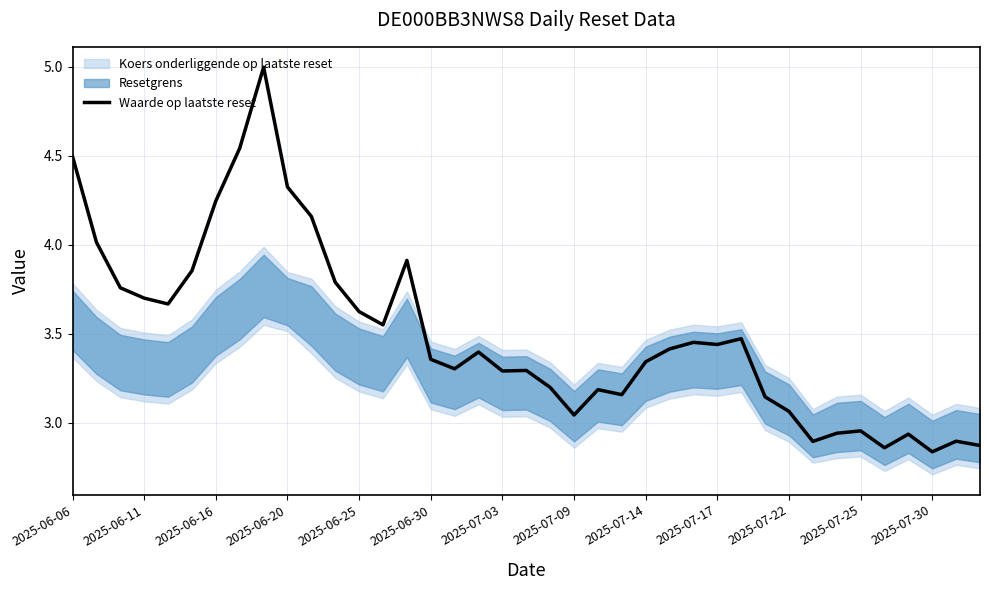

Where does the Waarde op laatste reset series first go above 3?

2025-06-06